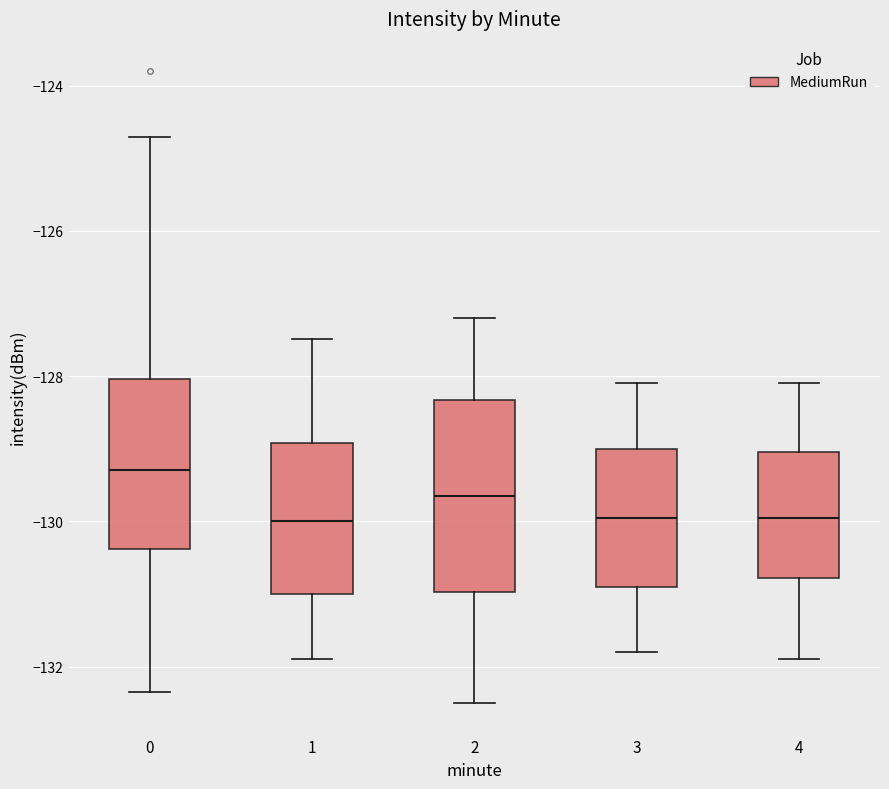

Reading left to right, read every box against the y-axis: the position of its median line, the range the box covers, and the ends of its whiskers. The values are not printed on the chart, so give them approximately, as read against the axis.

0: median -129.2, box -130.4 to -128.0, whiskers -132.4 to -124.8
1: median -130.0, box -131.0 to -129.0, whiskers -131.8 to -127.4
2: median -129.6, box -131.0 to -128.4, whiskers -132.4 to -127.2
3: median -130.0, box -130.8 to -129.0, whiskers -131.8 to -128.0
4: median -130.0, box -130.8 to -129.0, whiskers -131.8 to -128.0